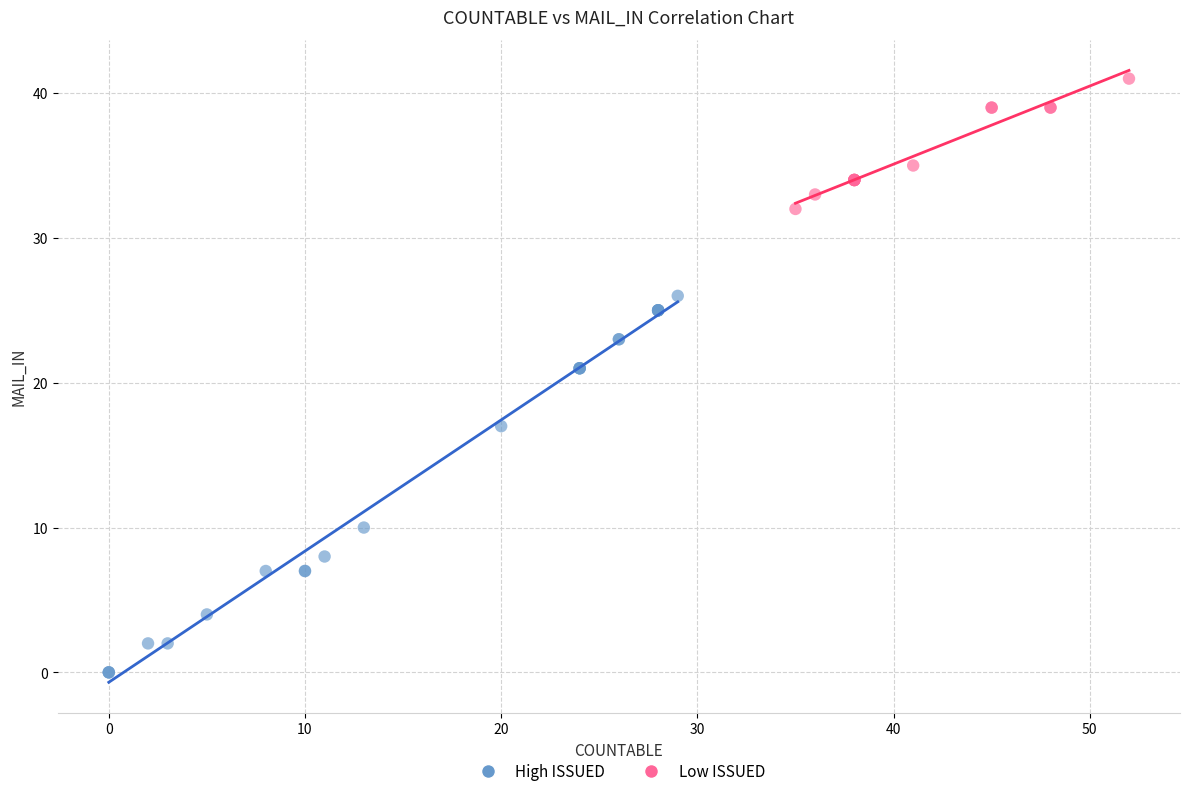

Which series reaches the minimum Y coordinate?

High ISSUED